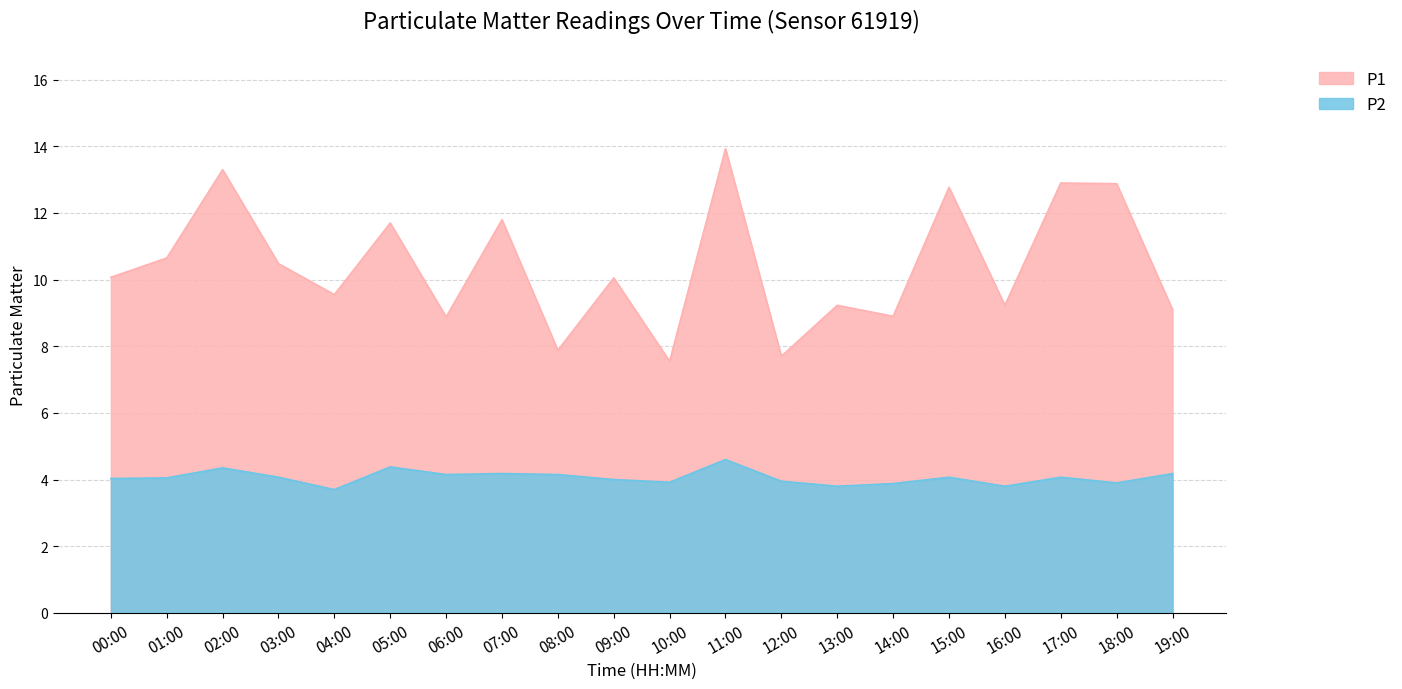

List the labels in order of P1 value, largest first.

11:00, 02:00, 17:00, 18:00, 15:00, 07:00, 05:00, 01:00, 03:00, 00:00, 09:00, 04:00, 13:00, 16:00, 19:00, 14:00, 06:00, 08:00, 12:00, 10:00